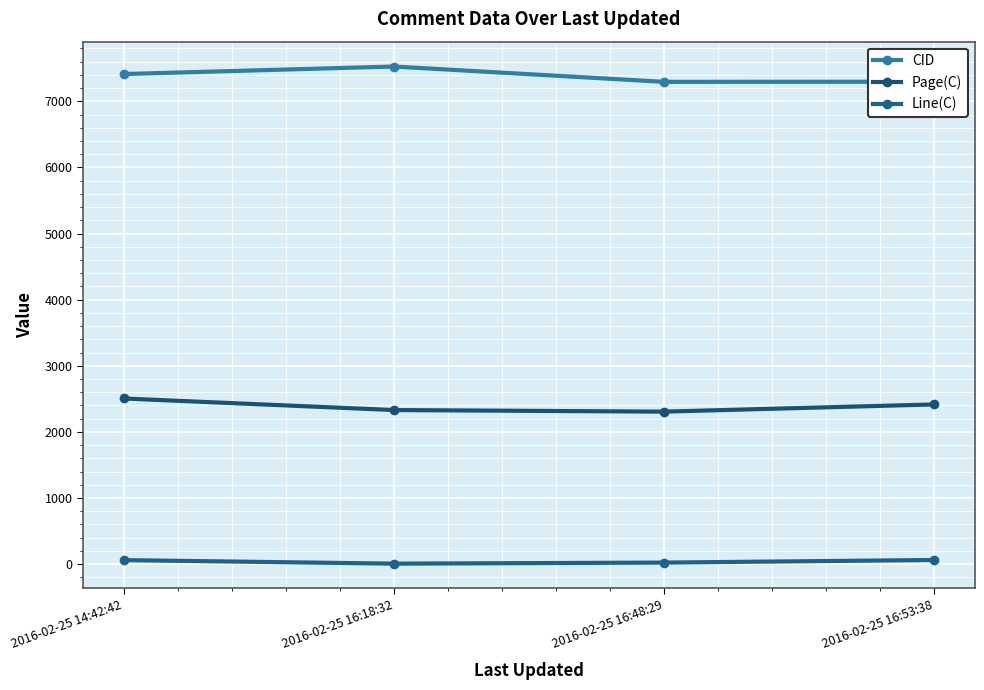

Which category has the lowest value in the CID series?

2016-02-25 16:48:29